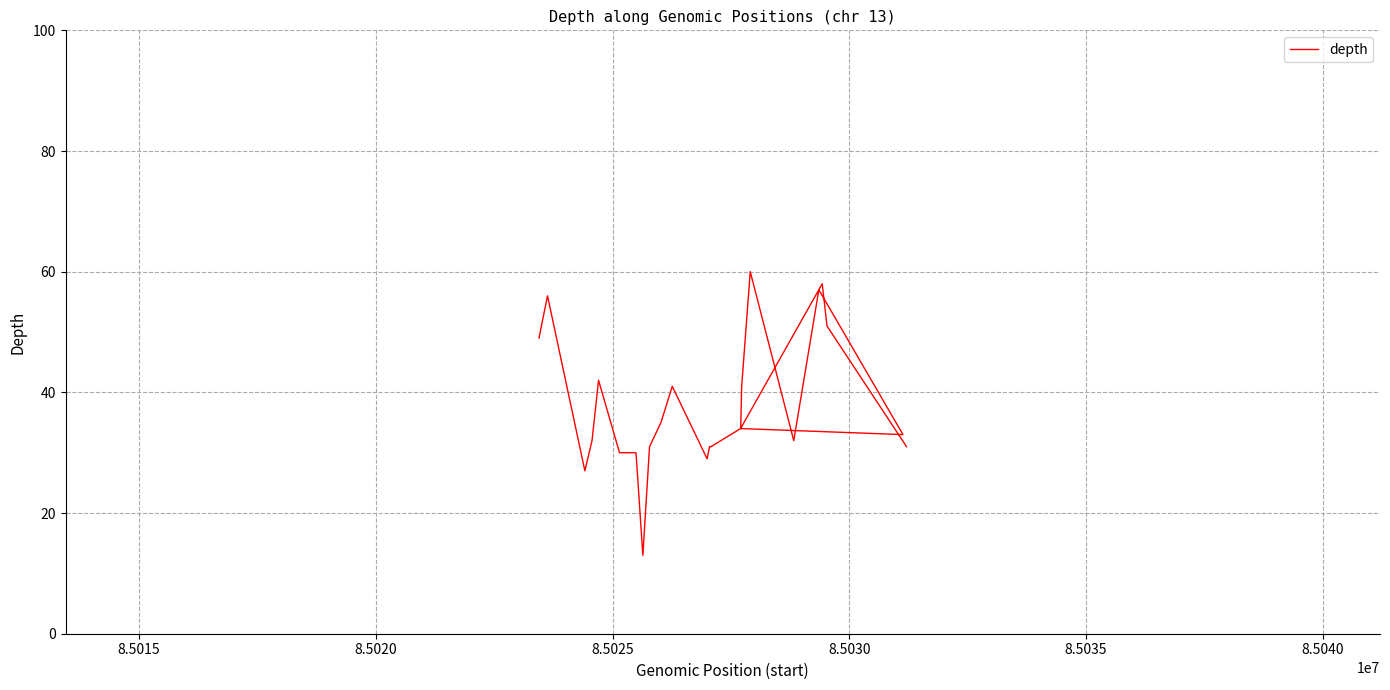

Reading left to right, transcribe all the data shown in this chart.

49	56	27	32	42	30	30	13	31	35	41	29	31	31	31	31	31	31	34	34	41	60	32	57	33	34	58	51	31